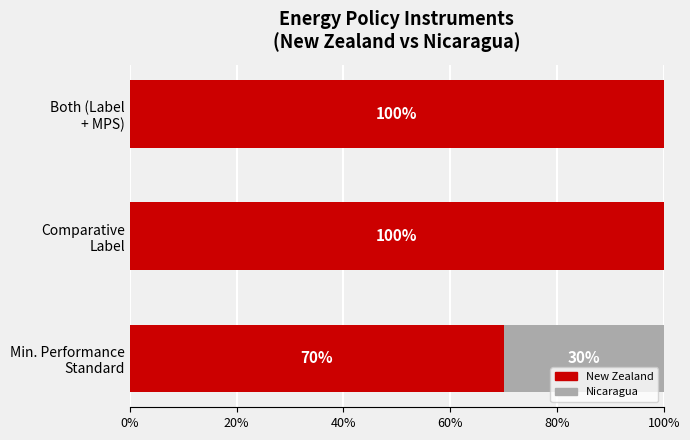

What is the sum of all New Zealand values?

270